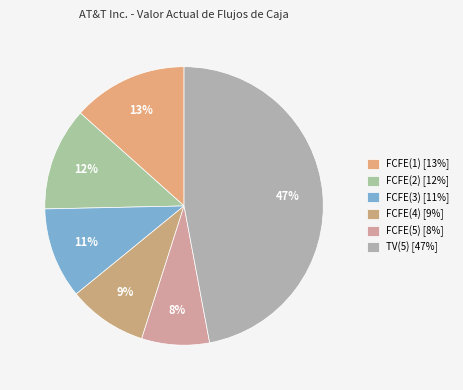

To the nearest percent, what portion does FCFE(5) represent?

8%